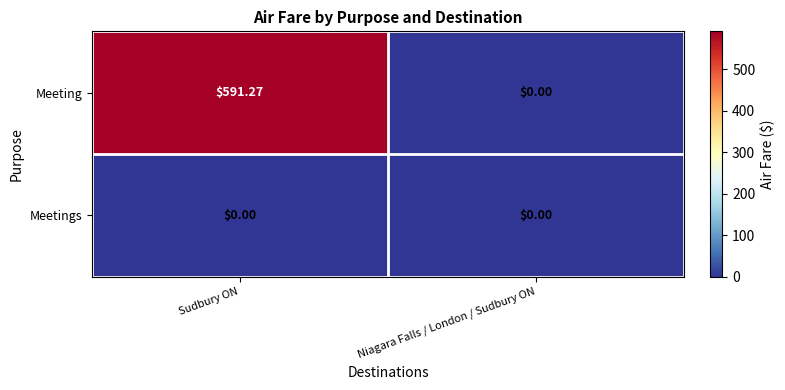

Count the number of data series in this chart.

2